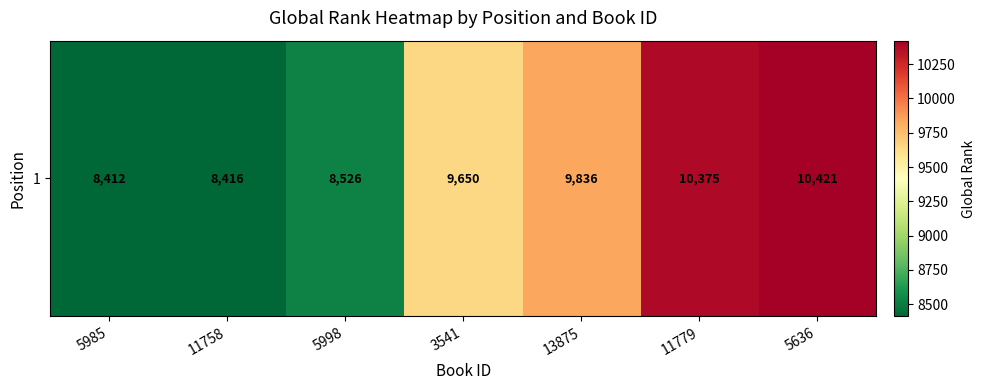

What is the difference between the maximum and minimum values?

2009